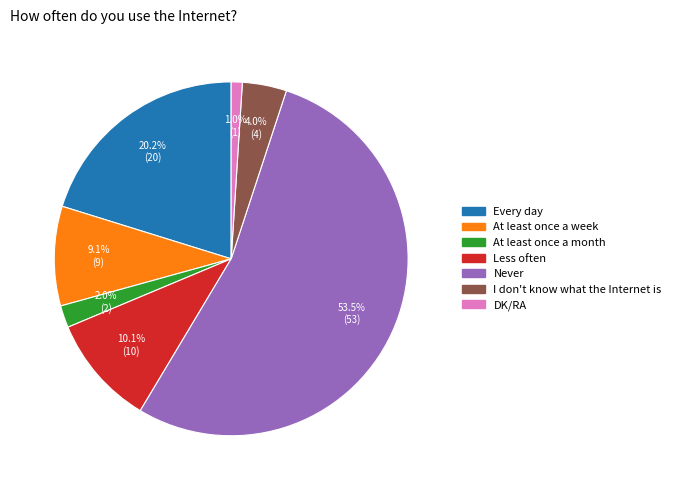

Which category has the smallest portion of the pie?

DK/RA